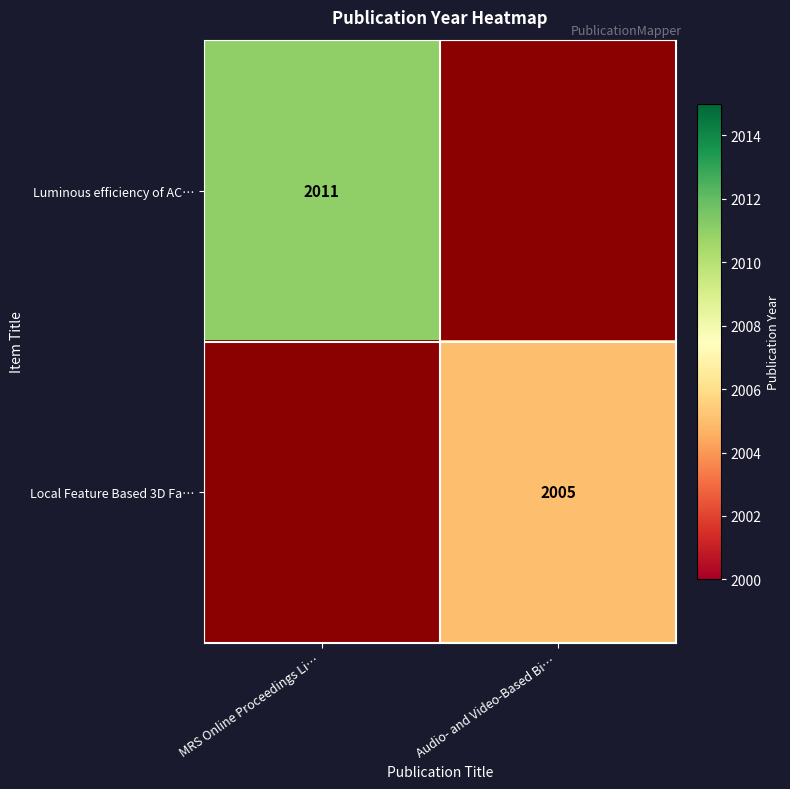

True or false: Local Feature Based 3D Fa… has a value of 2005 at Audio- and Video-Based Bi….

True